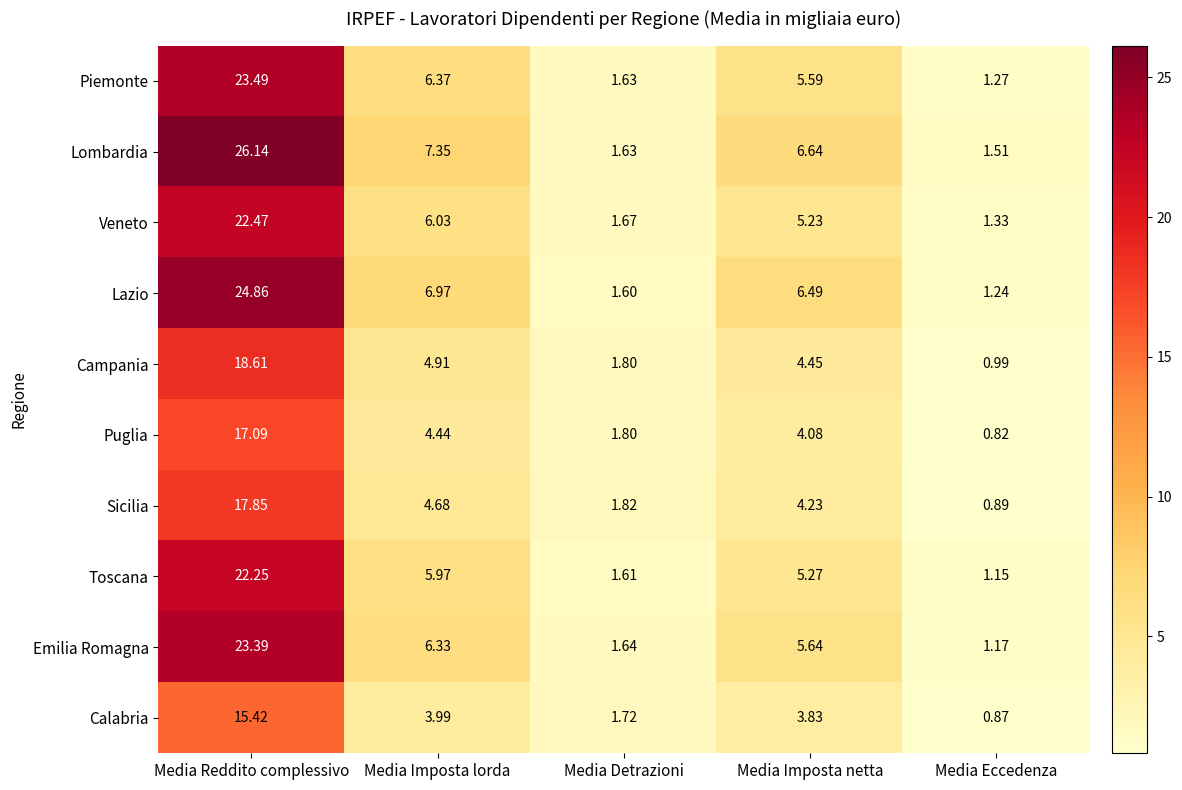

Where is Calabria nearest to the value 8?

Media Imposta lorda